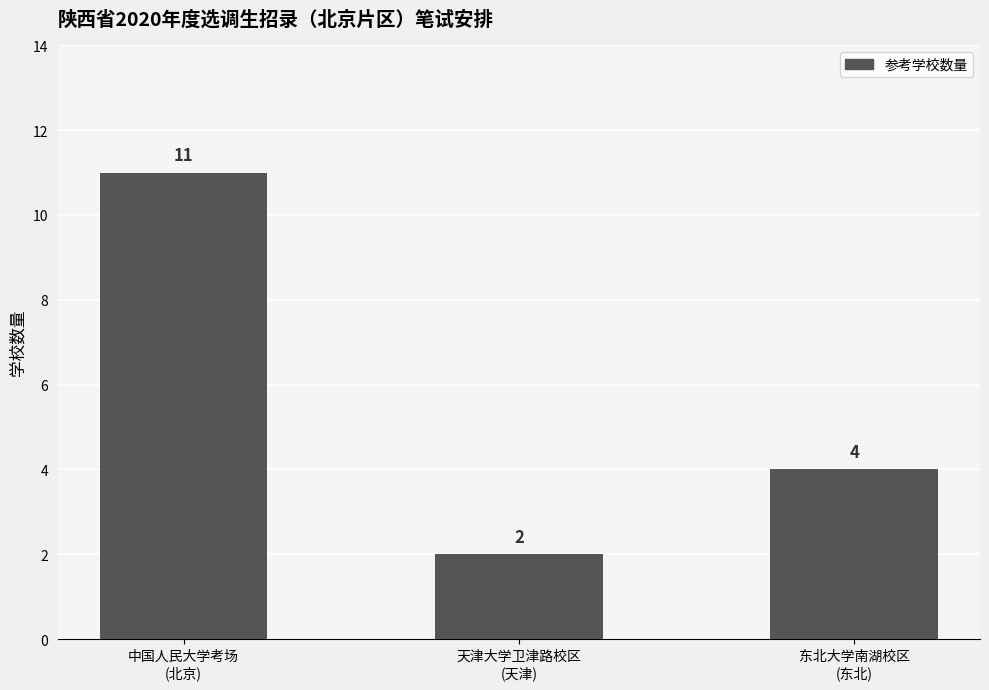

How many bars are there in total?

3